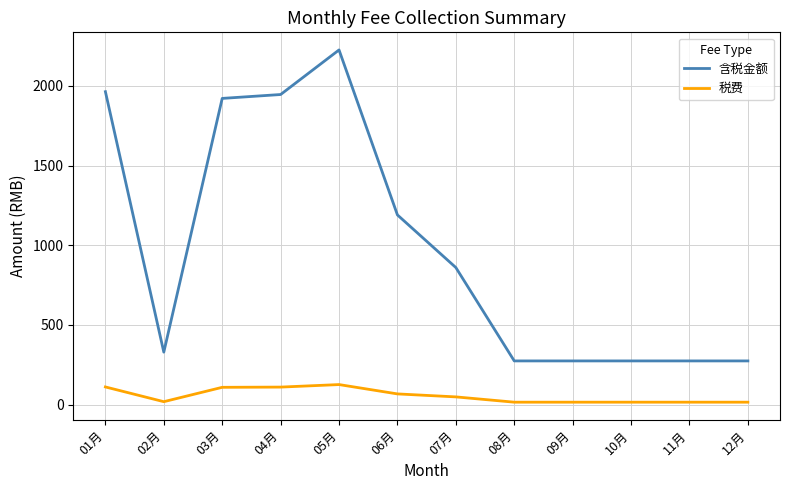

What is the total value across all series at 03月?

2030.4